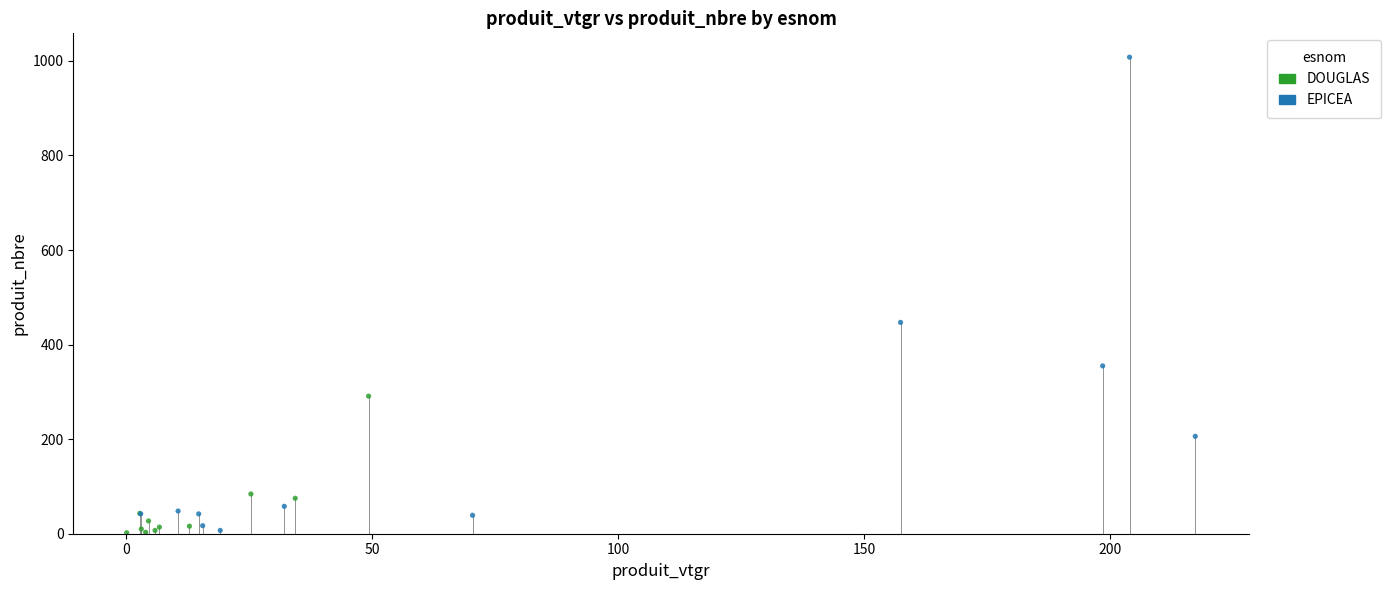

What are all the series names shown in the legend?

DOUGLAS, EPICEA